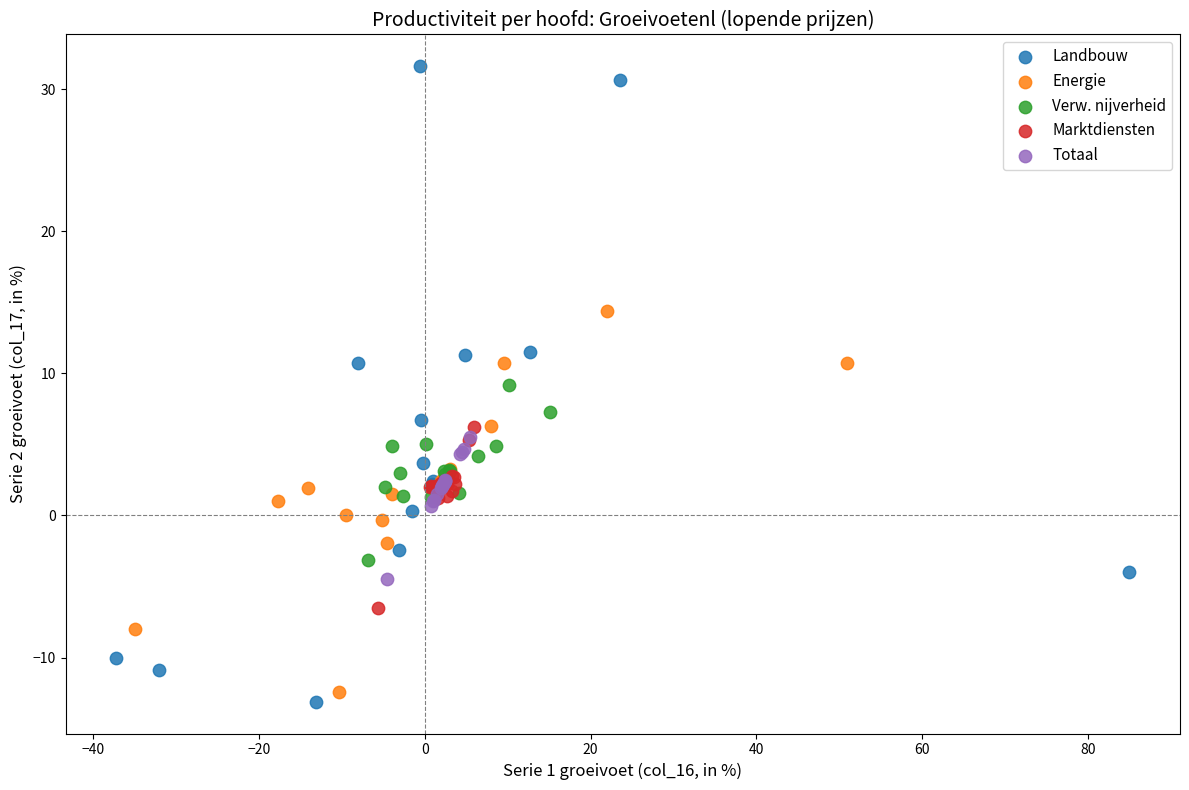

Which series contains the lowest Y value?

Landbouw